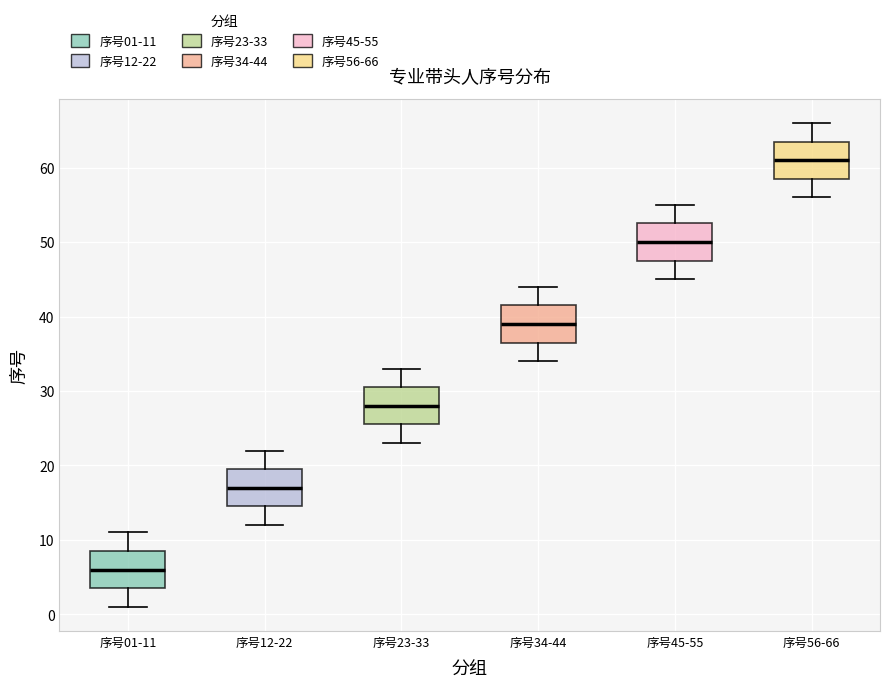

Which box's median line is the lowest?

序号01-11